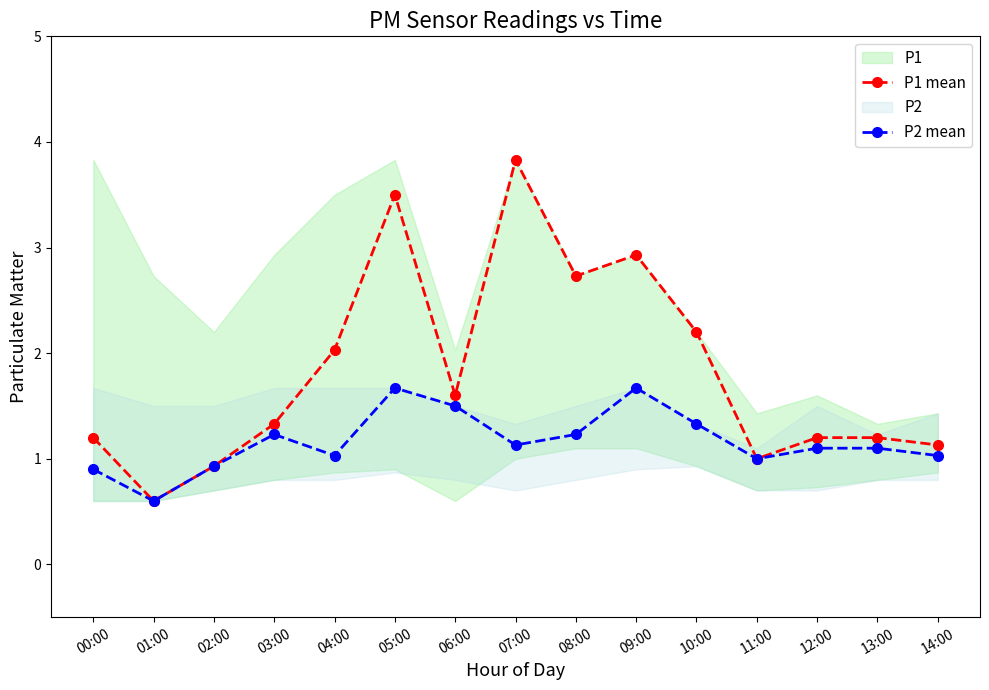

The P2 mean series shows 1.1 at 07:00. True or false?

True